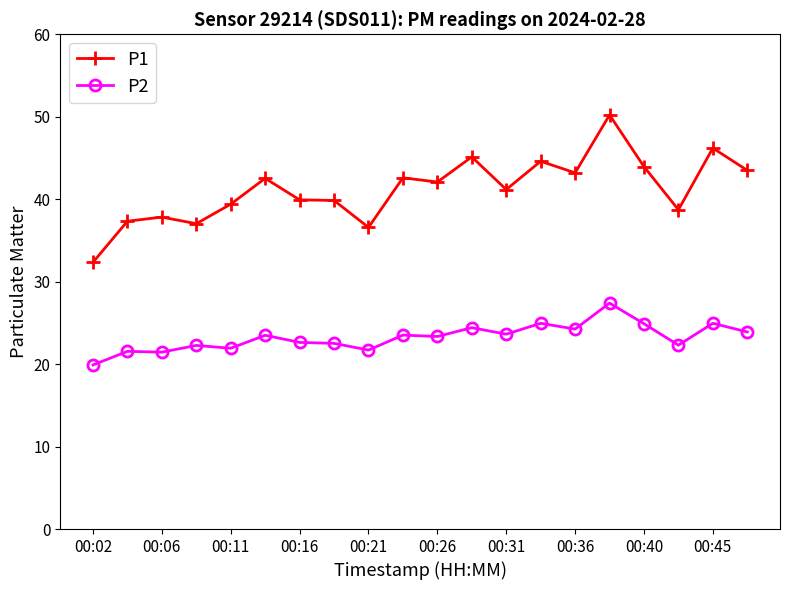

True or false: P1 and P2 cross at least once.

False